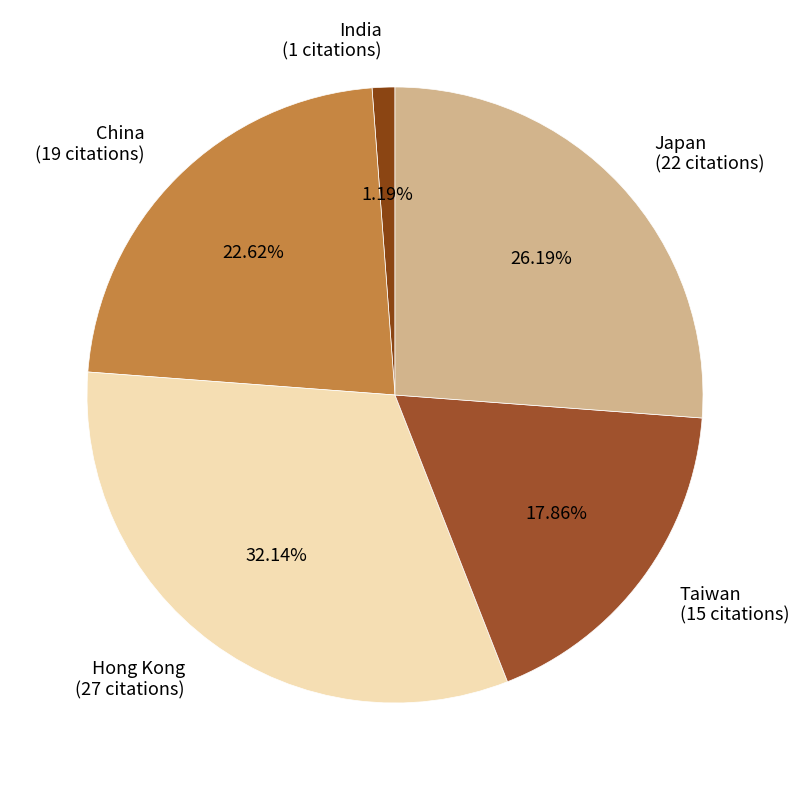

To the nearest percent, what is the average slice percentage?

20%